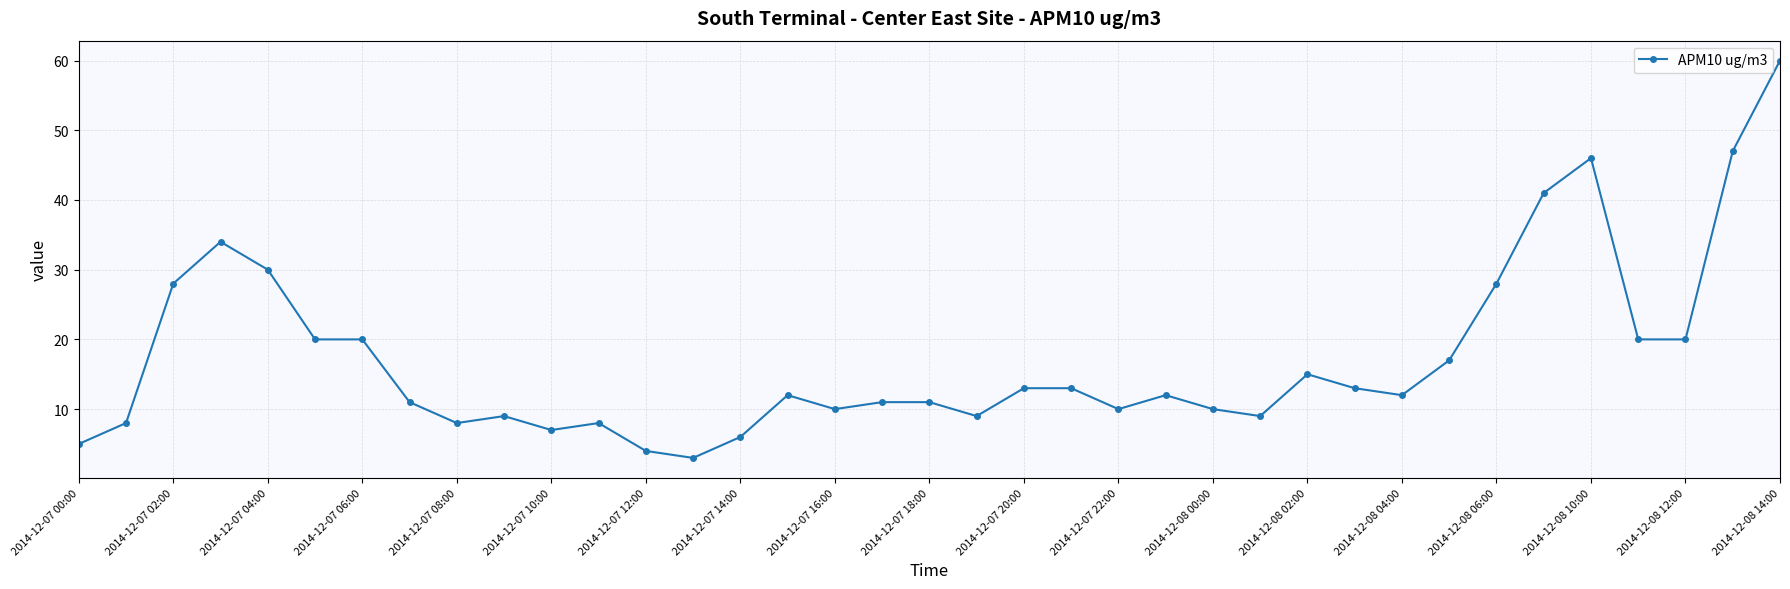

What is the average value?

17